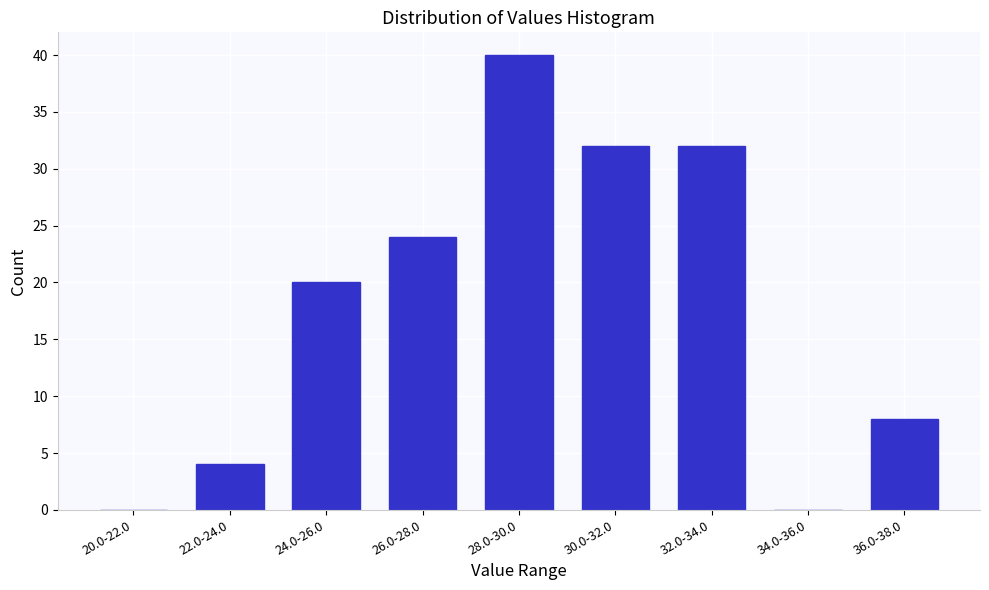

Reading left to right, transcribe all the data shown in this chart.

20.0-22.0=0	22.0-24.0=4	24.0-26.0=20	26.0-28.0=24	28.0-30.0=40	30.0-32.0=32	32.0-34.0=32	34.0-36.0=0	36.0-38.0=8